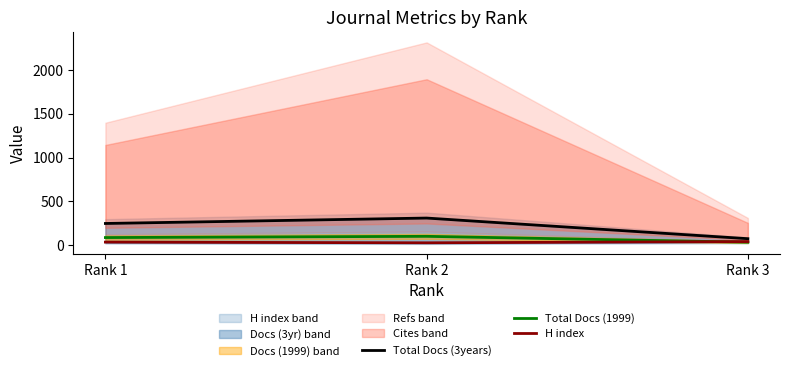

Which series changed the most between Rank 2 and Rank 1?

Total Docs (3years)